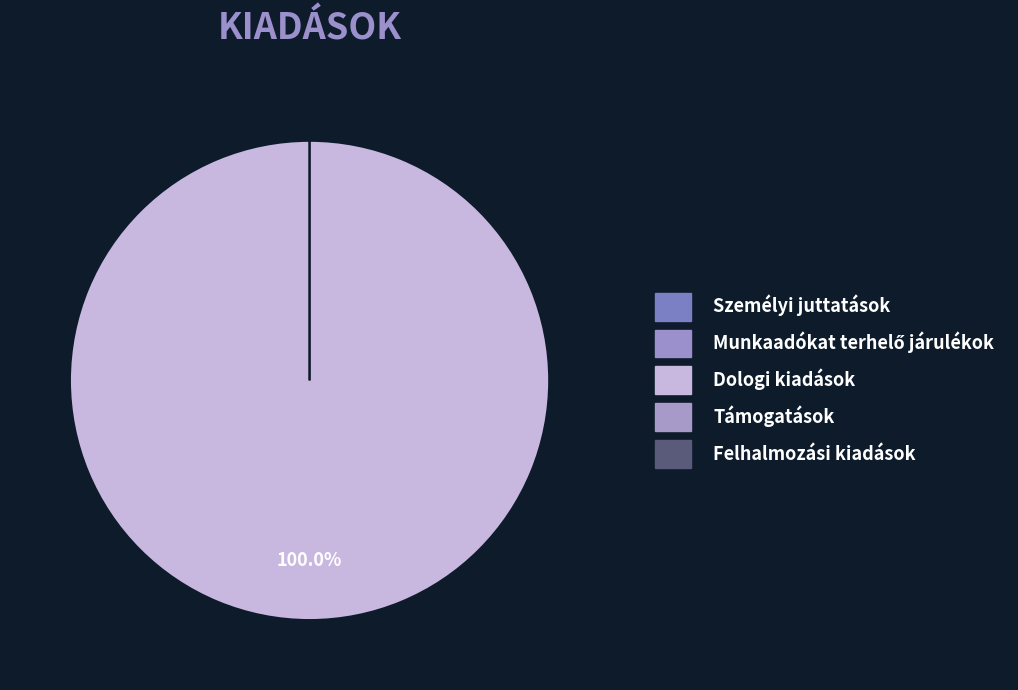

Rank the categories by value from lowest to highest.

Személyi juttatások, Munkaadókat terhelő járulékok, Támogatások, Felhalmozási kiadások, Dologi kiadások